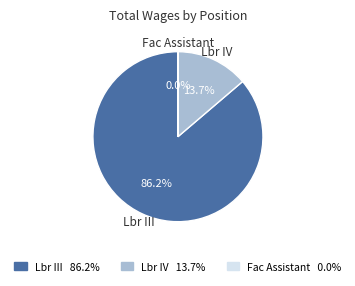

Is there a majority slice in this chart?

Yes